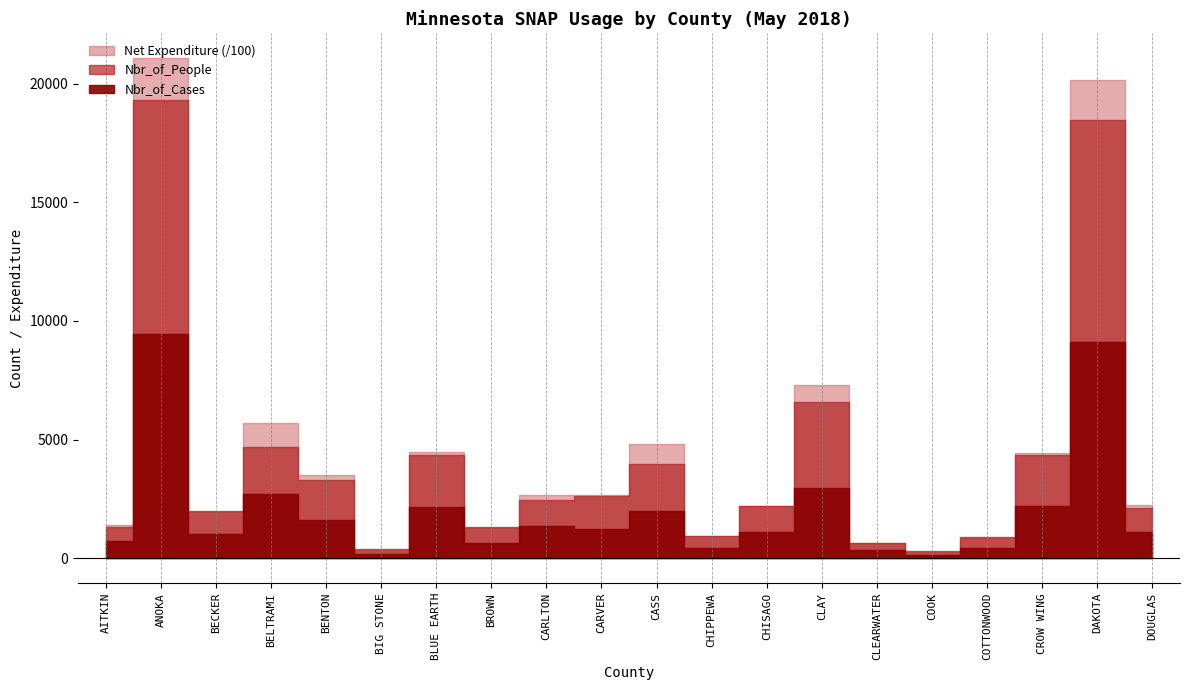

Is the value of Nbr_of_People at COOK greater than the value of Nbr_of_Cases at BENTON?

No